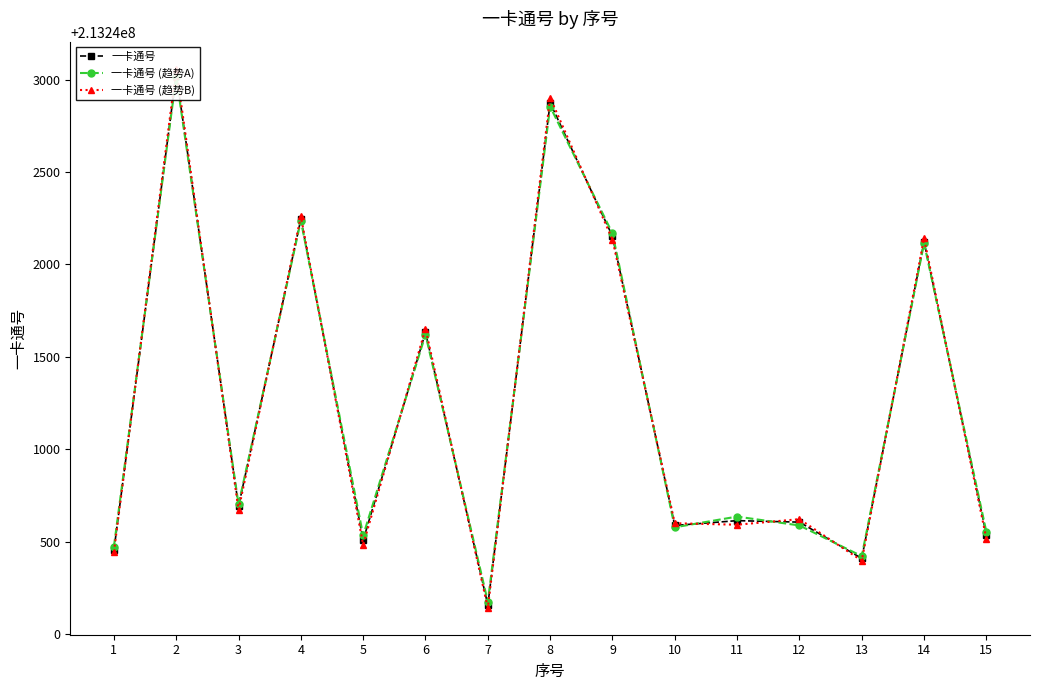

What is the total value across all series at 7?

639720480